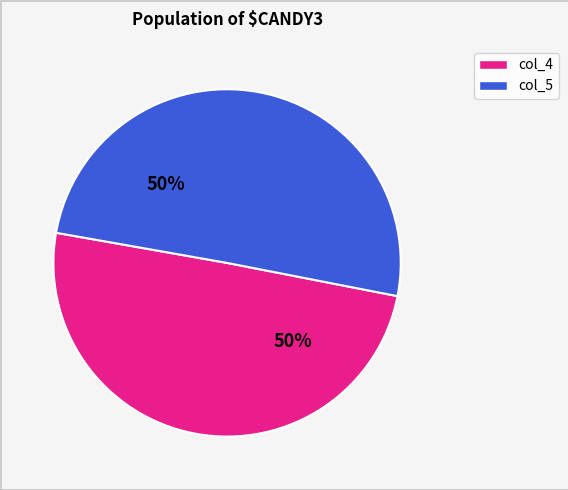

Approximately how many times larger is the value at col_5 compared to col_4?

1.0